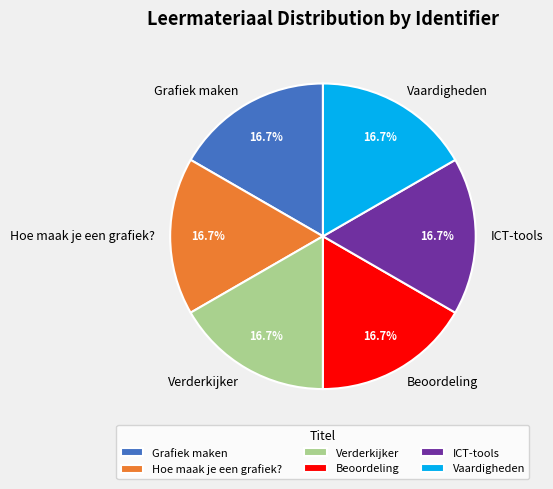

Is there any slice that represents more than half of the pie?

No